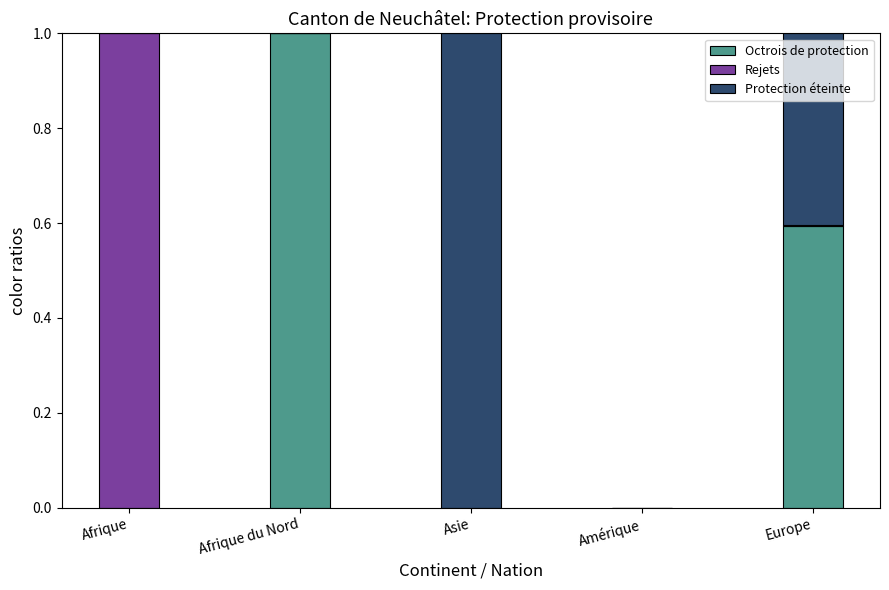

What is the total value across all series at Afrique?

1.0